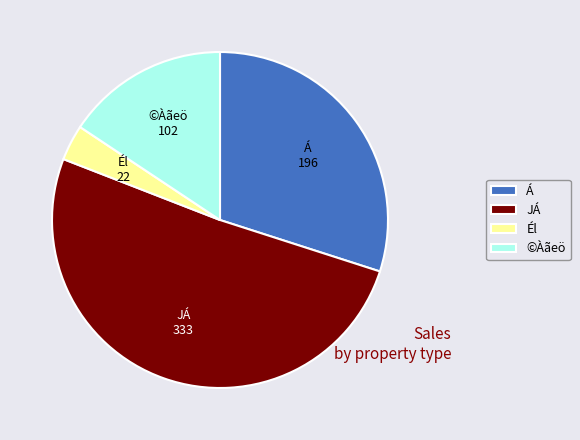

Does JÁ represent more than half of the total?

Yes